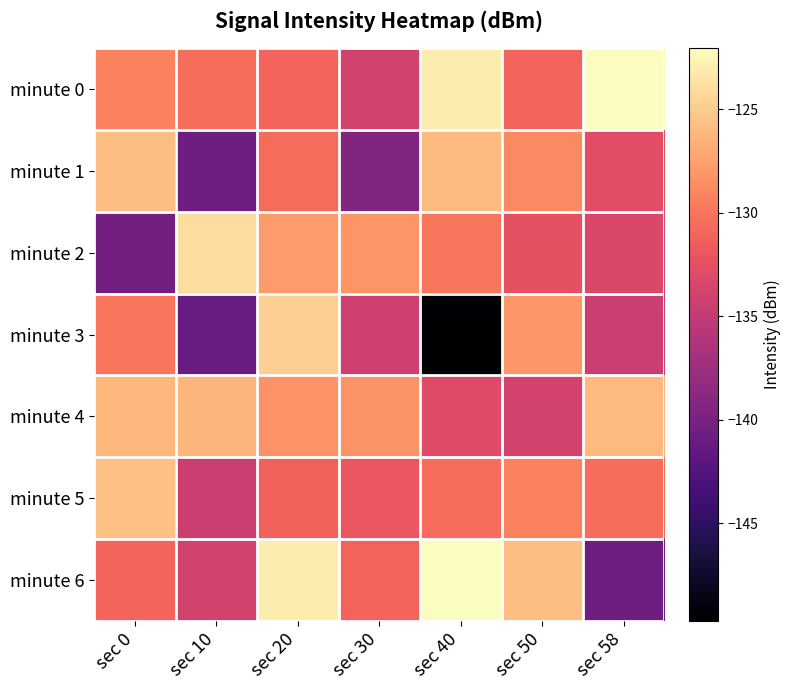

How many distinct data groups are displayed?

7